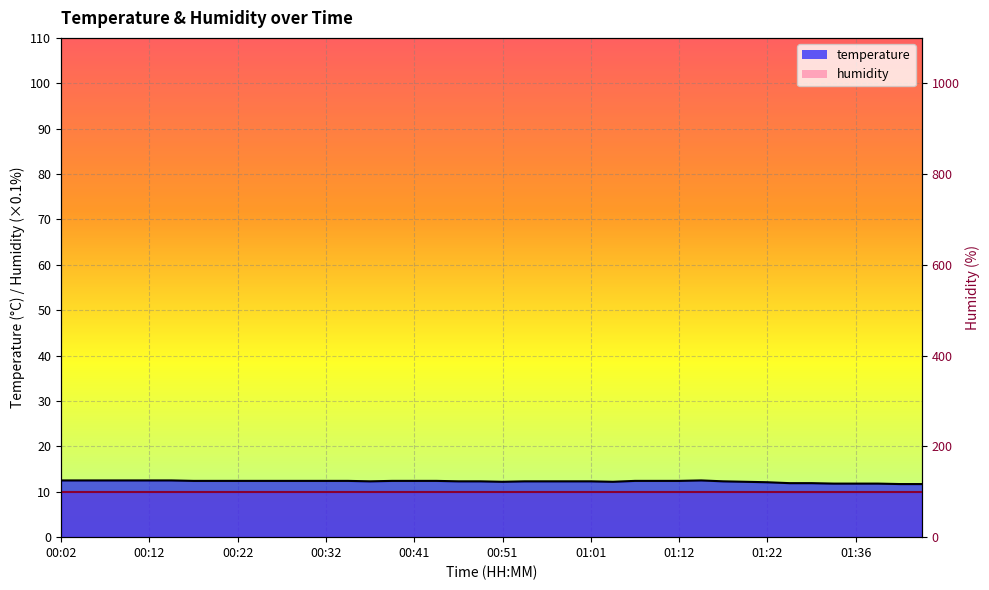

What is the difference between the maximum and second lowest values?

0.8